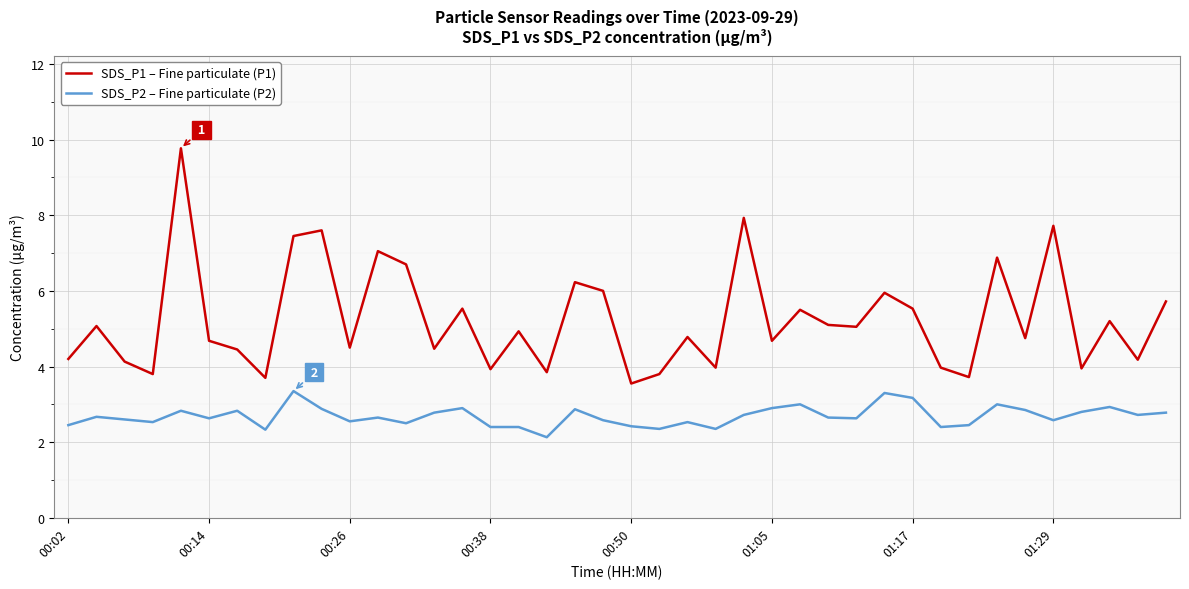

Which series has the widest spread of values?

SDS_P1 – Fine particulate (P1)